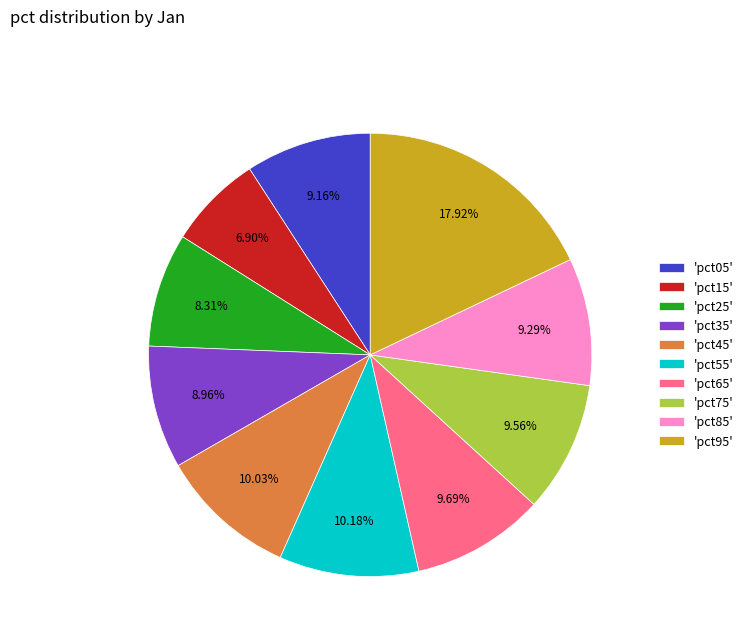

Between 'pct45' and 'pct85', which is larger?

'pct45'